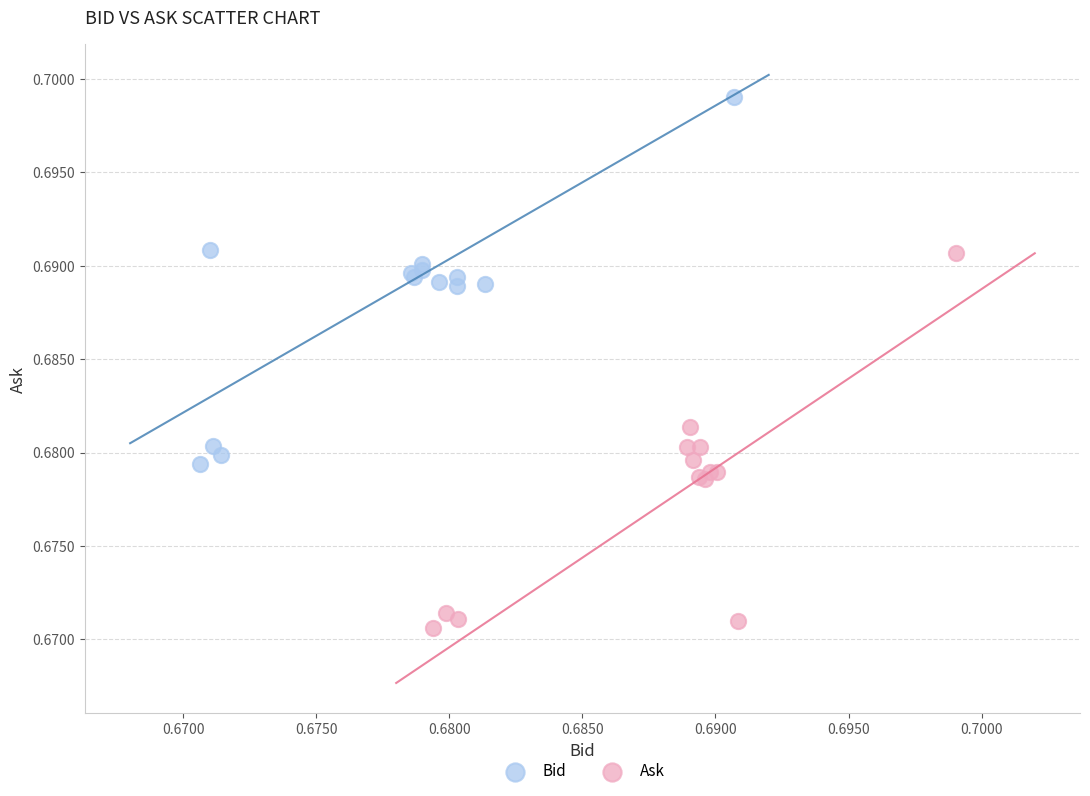

Which series contains the highest Y value?

Bid